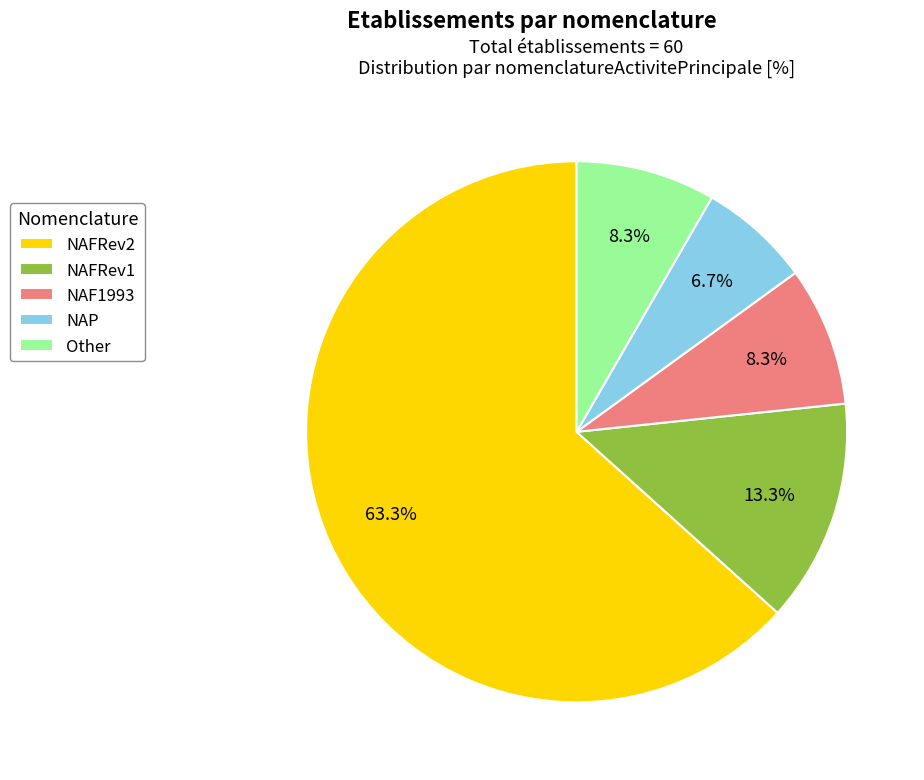

What is the smallest slice in the pie chart?

NAP